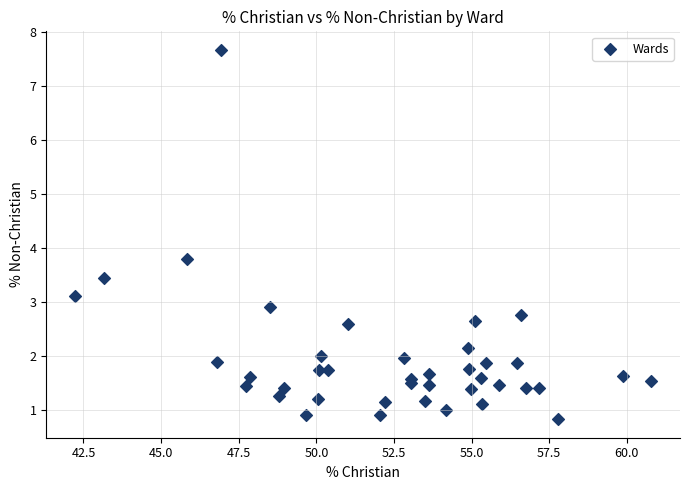

What Y value in the scatter plot is closest to 4?

3.8